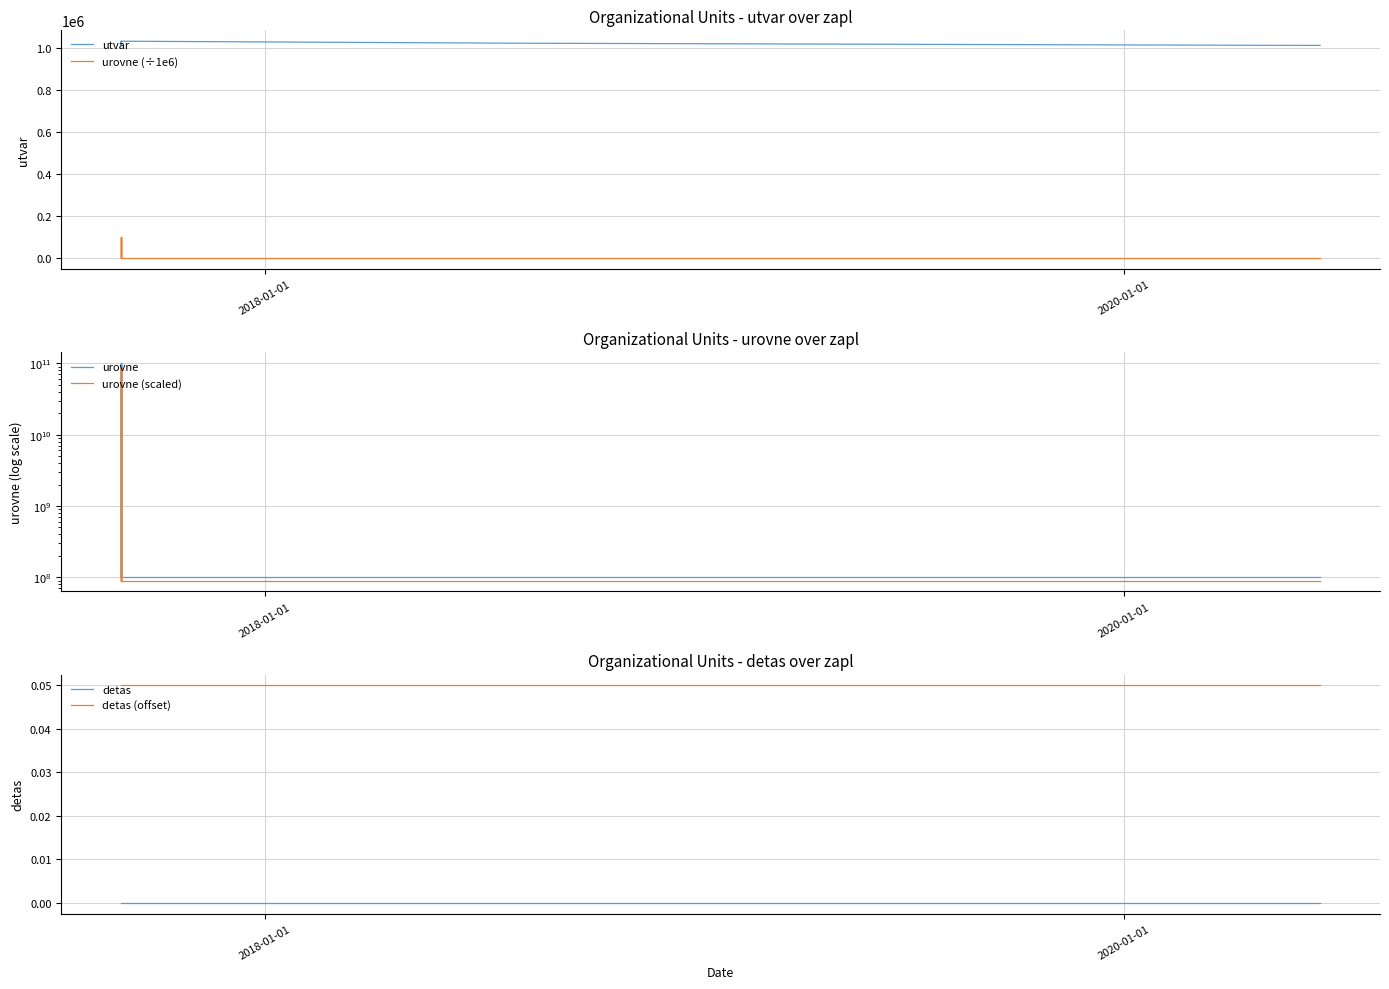

Is the value of urovne (scaled) at 14 greater than the value of detas (offset) at 14?

Yes